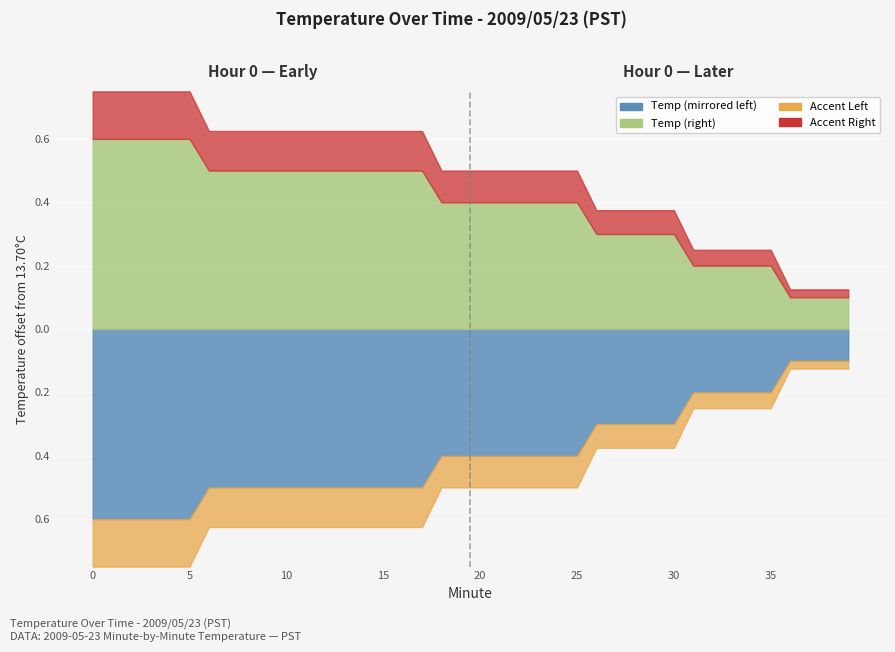

What is the sum of the values at 4 and 8?

28.5